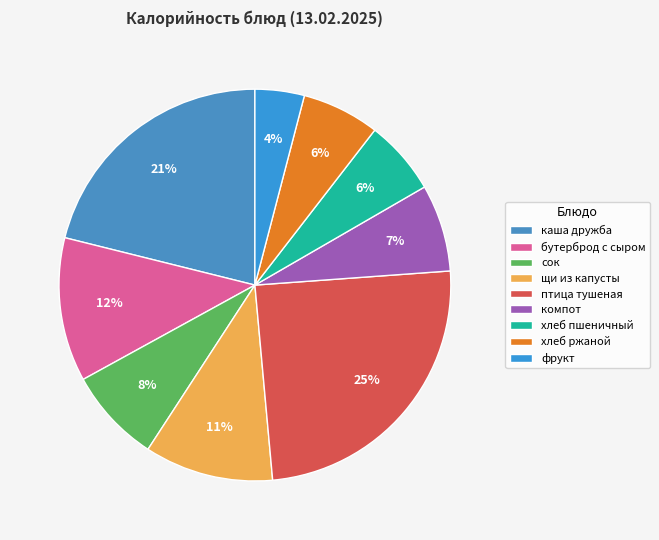

What percentage is the хлеб ржаной slice, to the nearest percent?

6%